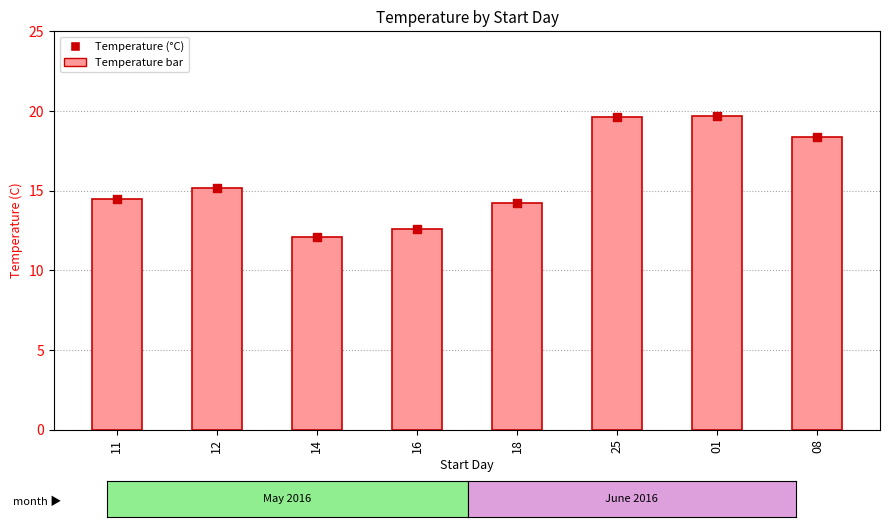

Which has a higher value, 16 or 01?

01